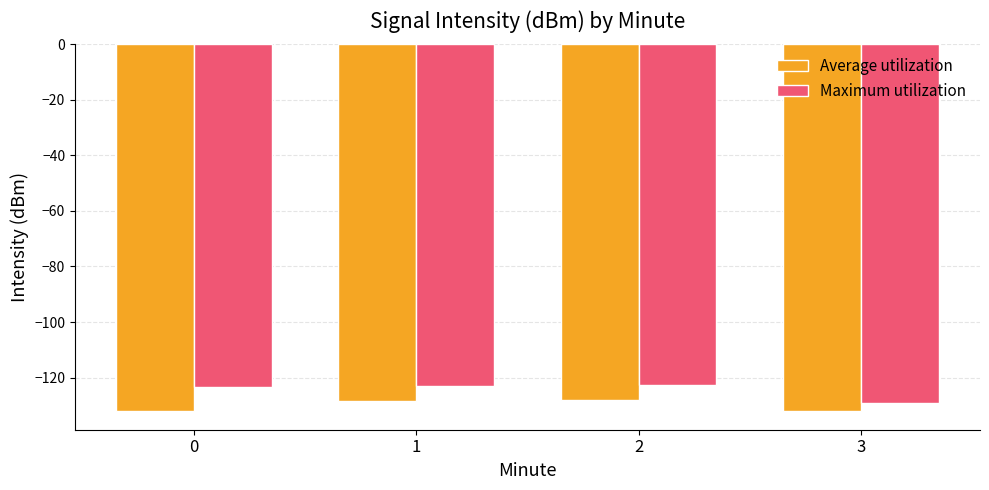

At which category is the sum across all series the highest?

2